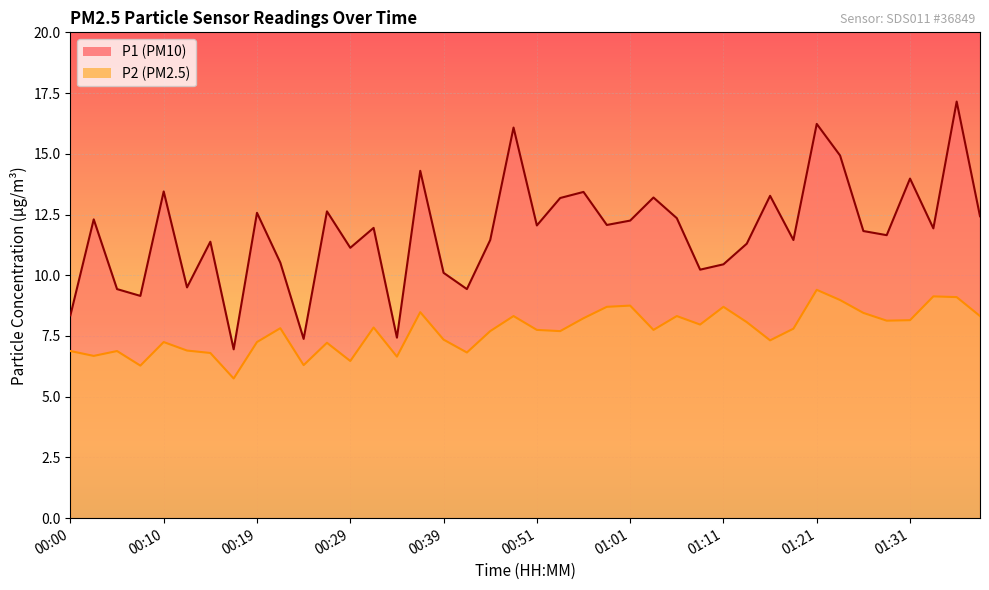

At how many categories does at least one series exceed 10?

32